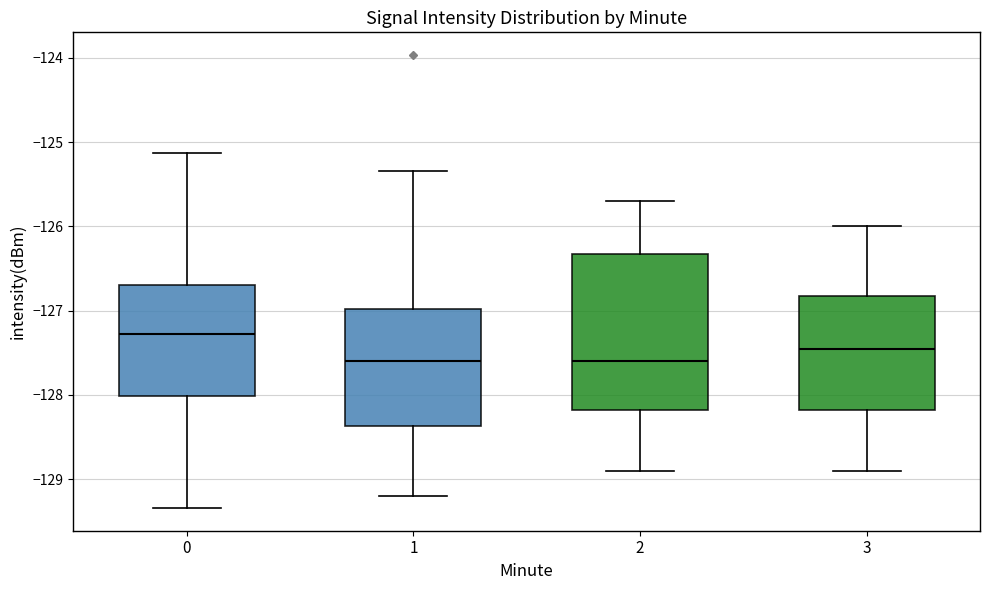

Where does the lower whisker of the box at x = 1 end on the y-axis? The values are not printed on the chart, so give them approximately, as read against the axis.

-129.2